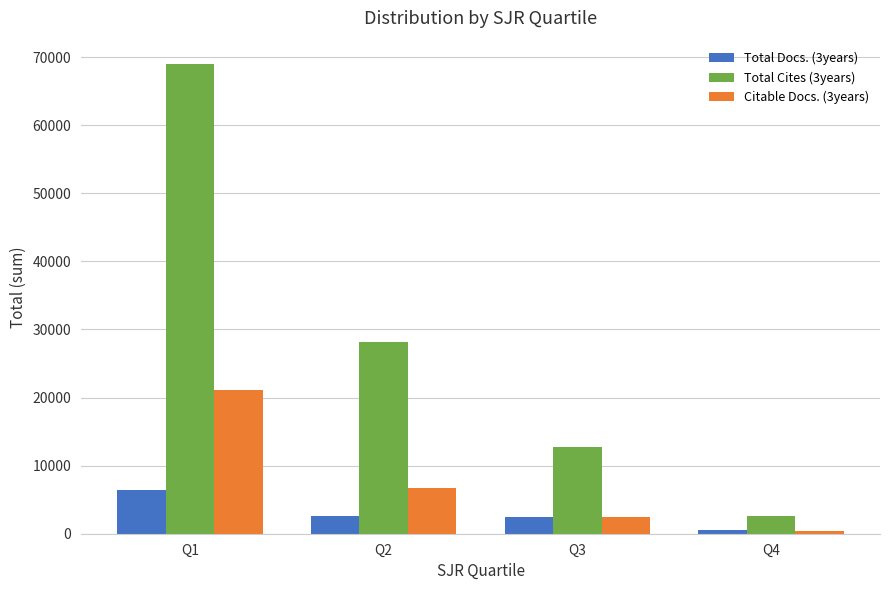

Which series has the largest range (max minus min)?

Total Cites (3years)